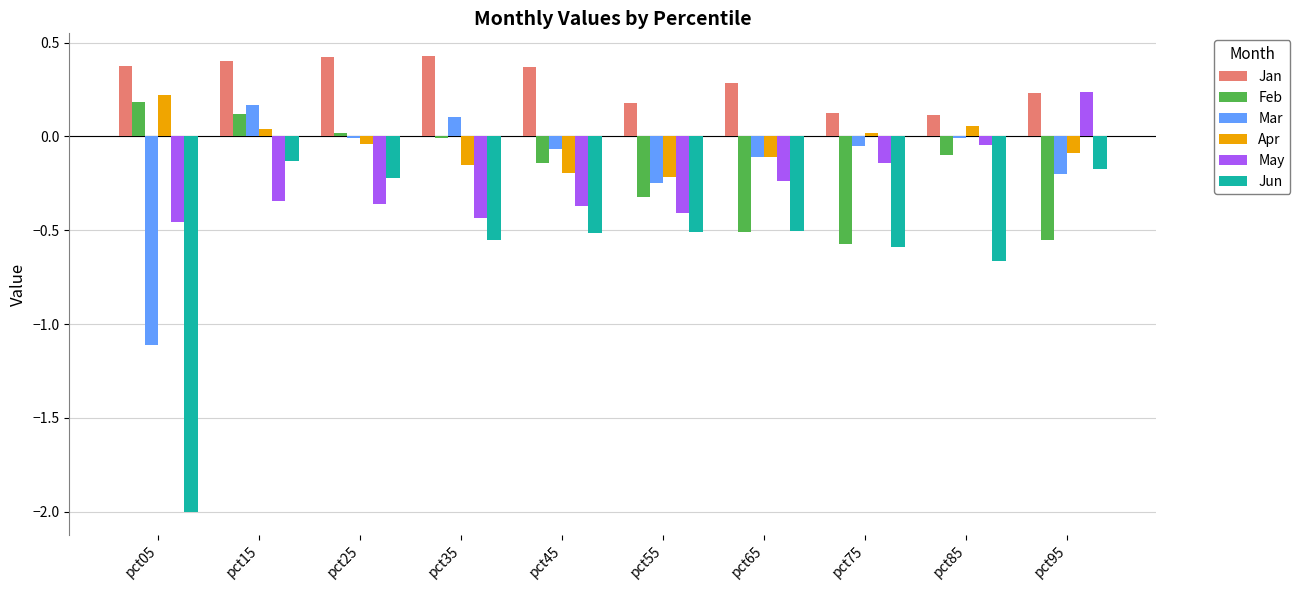

The Mar series shows -0.2 at pct55. True or false?

True